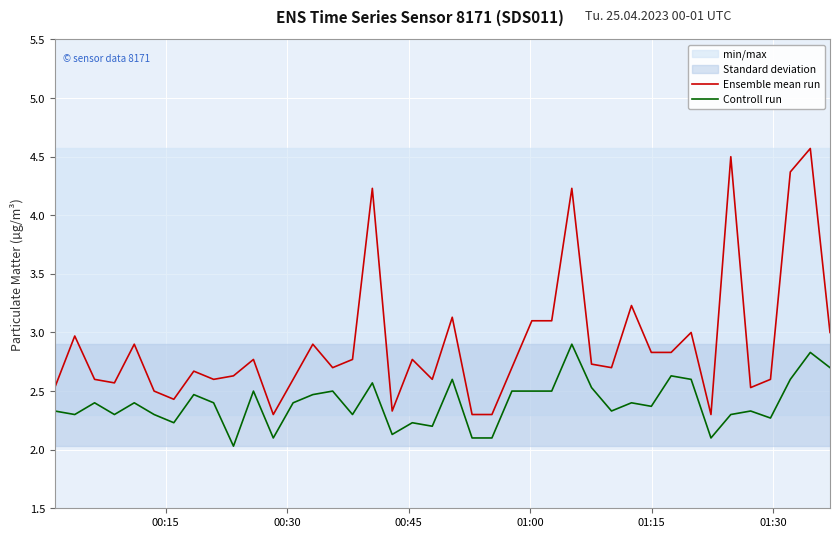

What is the difference between the maximum and minimum values in the Ensemble mean run series?

2.3